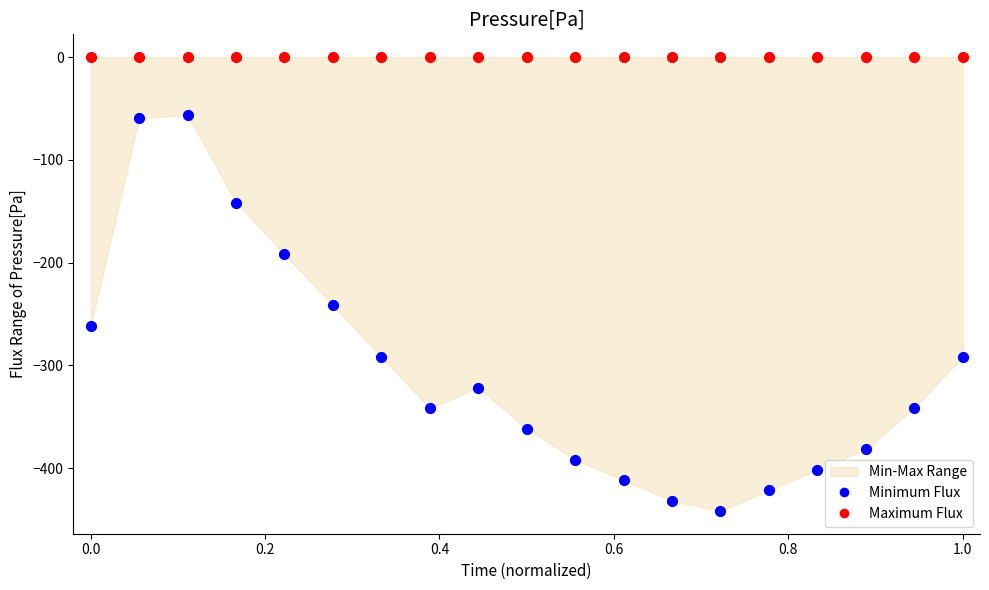

Which series contains the lowest Y value?

Minimum Flux